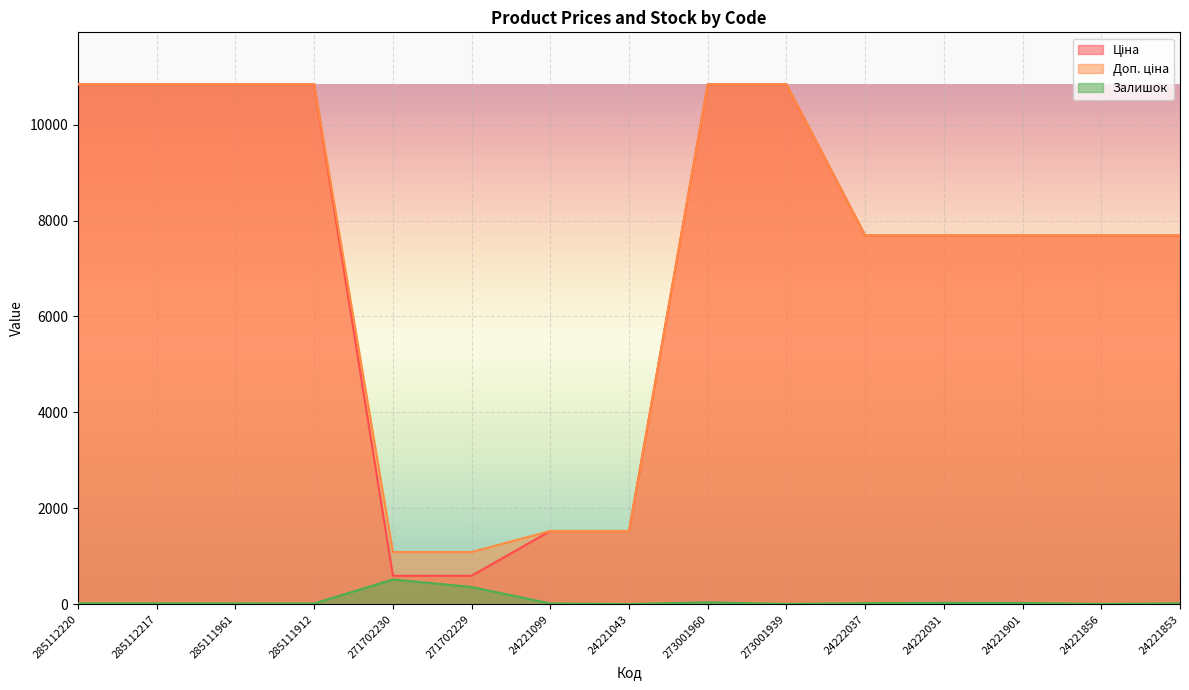

At which category is the sum across all series the highest?

273001960